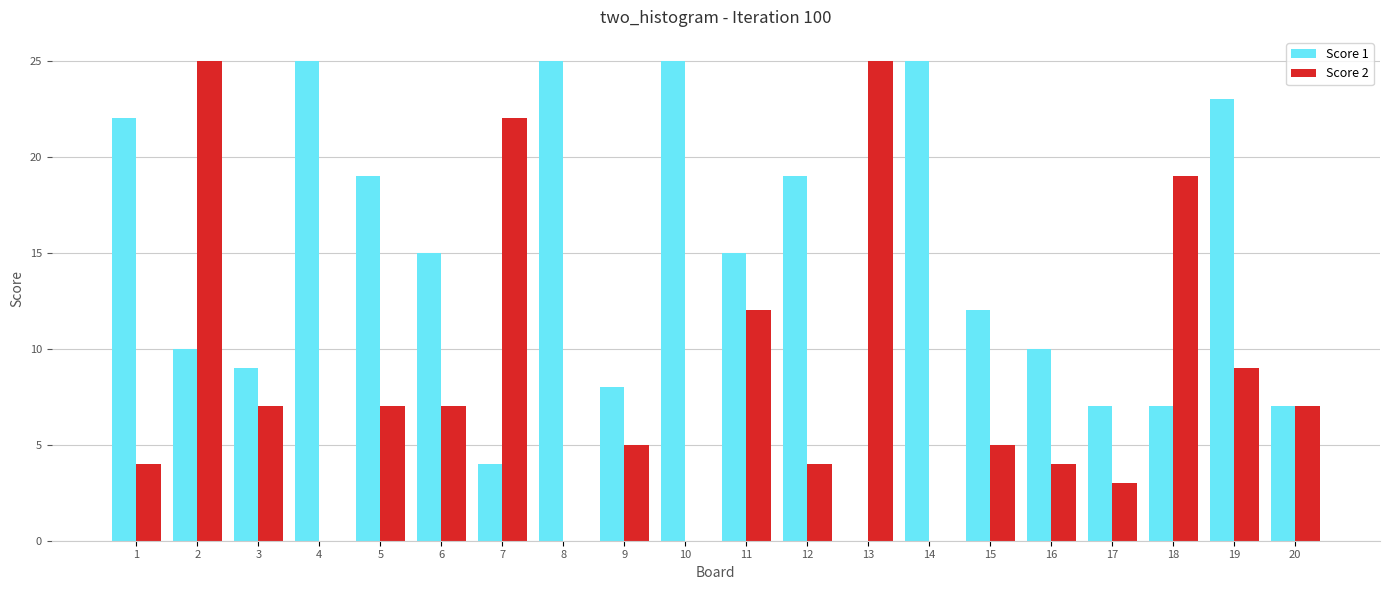

Is the value of Score 1 at 7 greater than the value of Score 2 at 5?

No